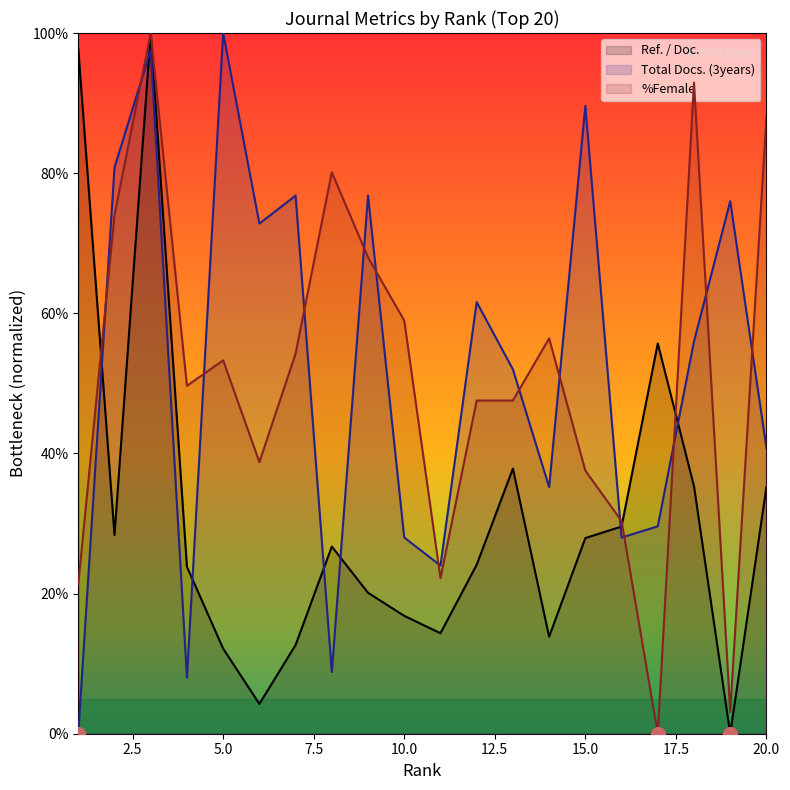

True or false: Ref. / Doc. has a value of 27.9 at 15.0.

True